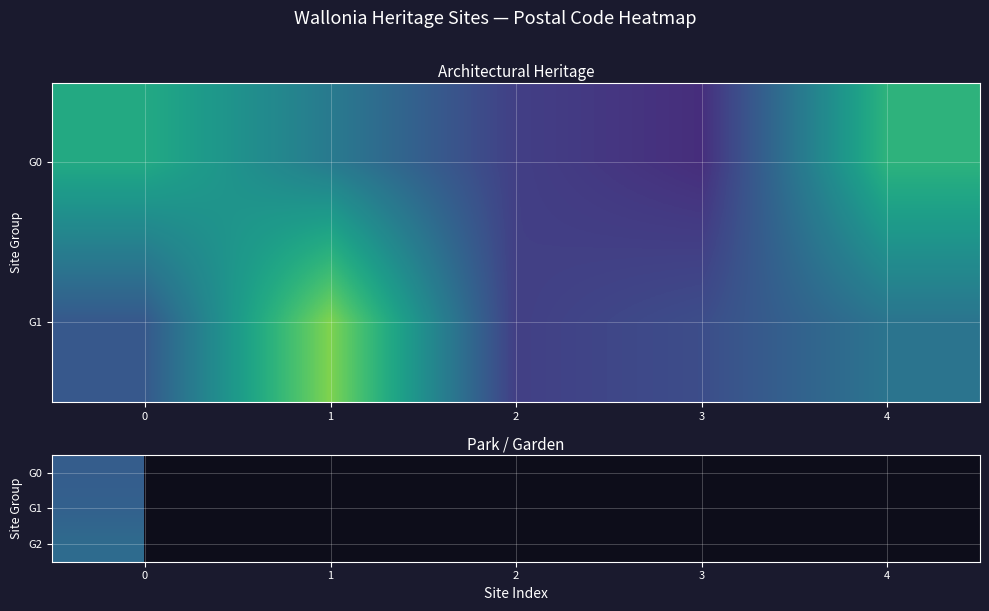

Is the value of G1 at 1 greater than the value of G2 at 4?

No